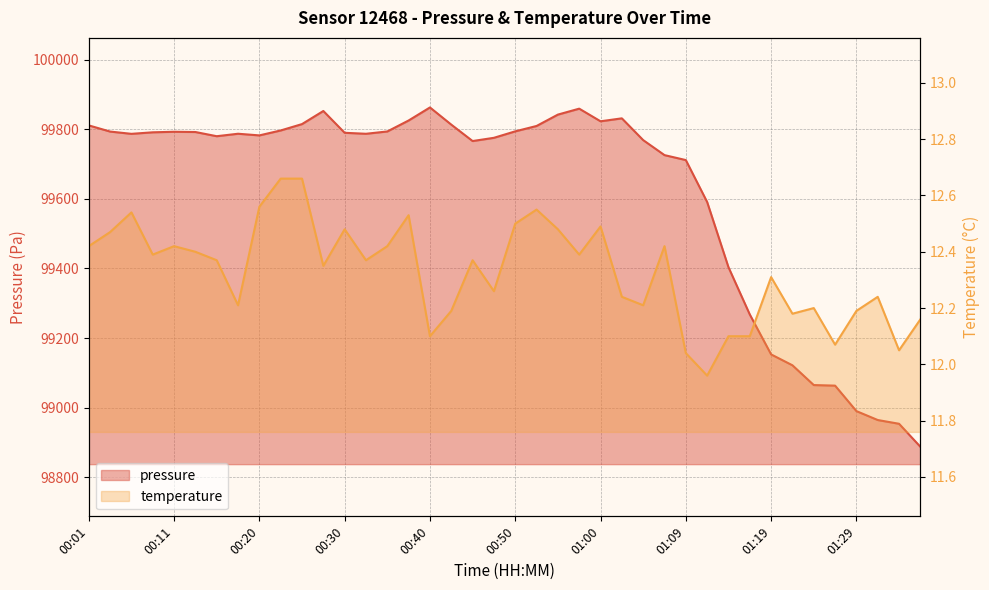

Read the pressure value at 00:11.

99793.1